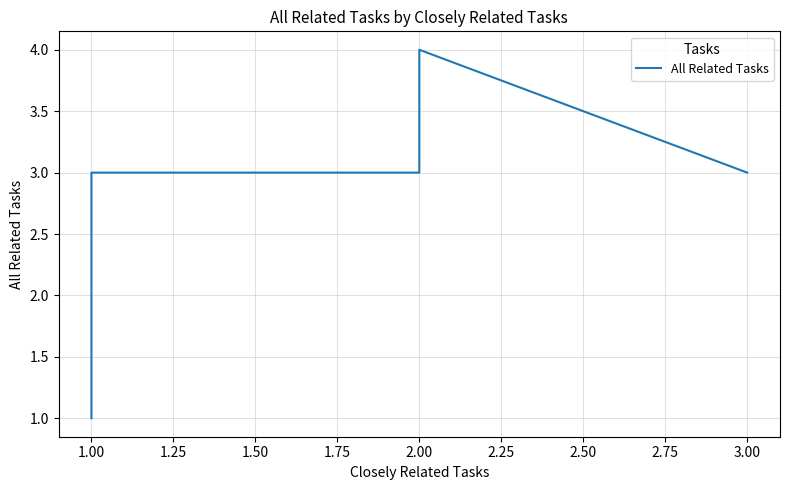

How many interior local peaks (higher than both neighbors) does the data have?

1